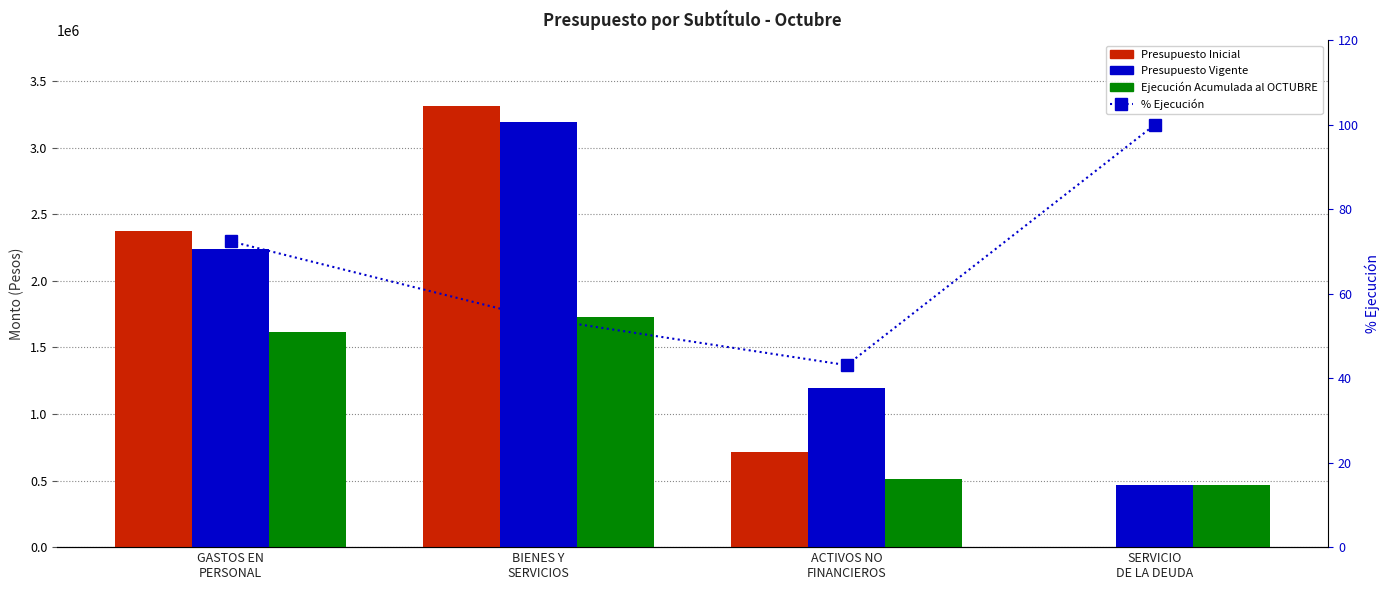

Is the value of Ejecución Acumulada al OCTUBRE at BIENES Y
SERVICIOS greater than the value of % Ejecución at ACTIVOS NO
FINANCIEROS?

Yes